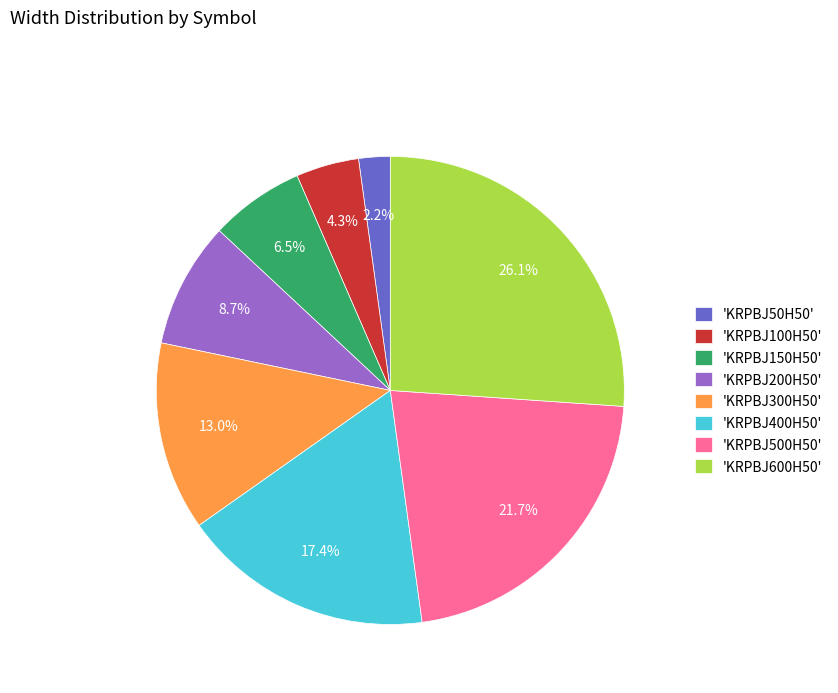

Does any single category account for the majority?

No